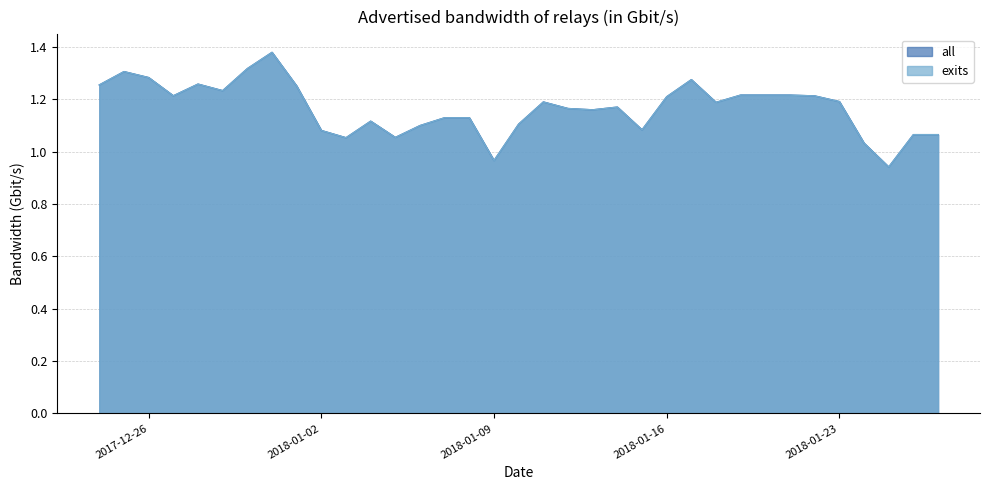

How many values in the all series are below 1?

2